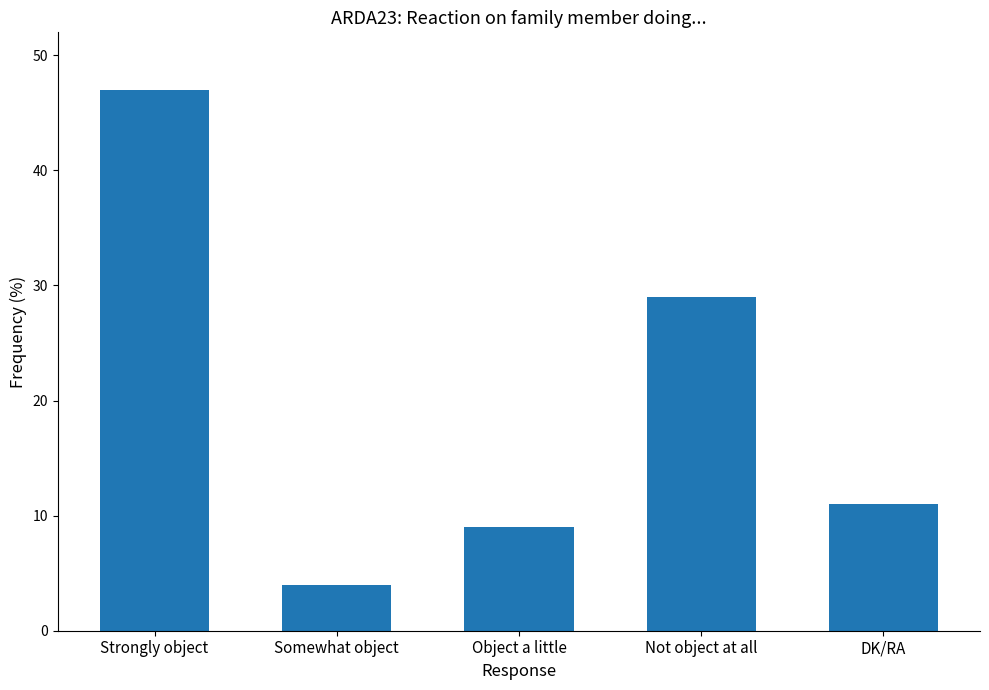

What is the difference between the values at DK/RA and Strongly object?

36